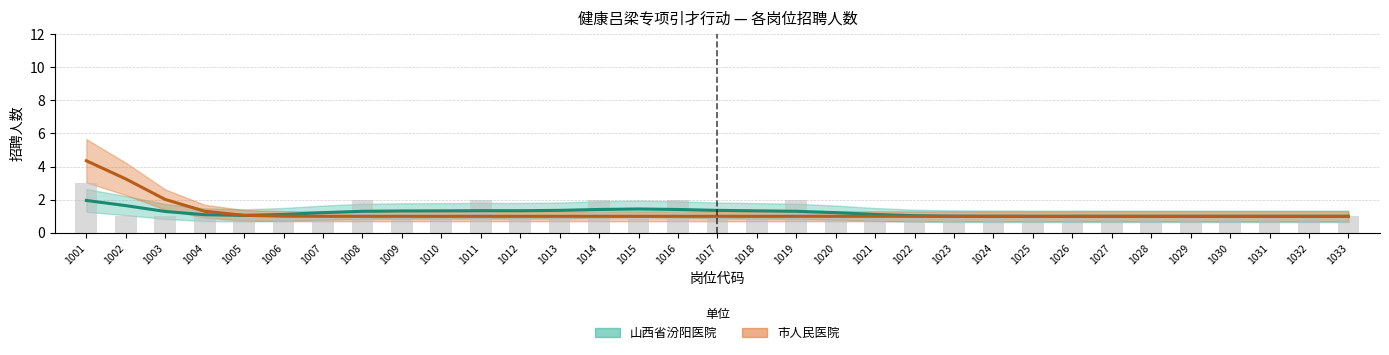

Is it true that 山西省汾阳医院 equals 1.5 at 1031?

False